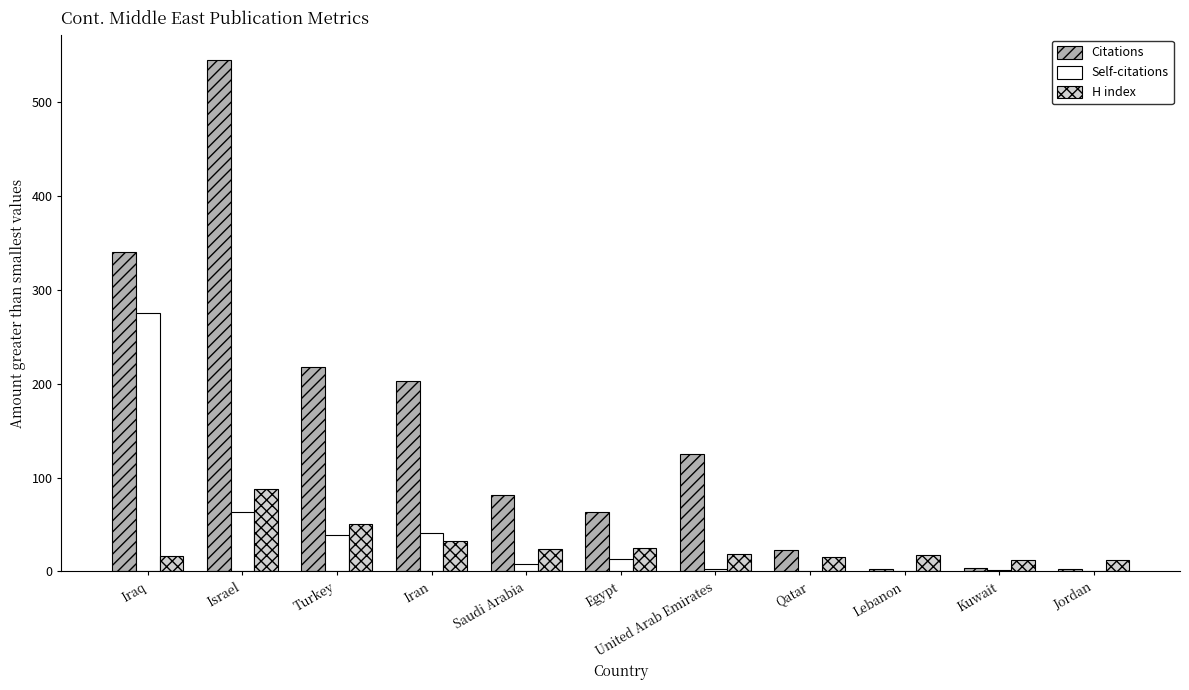

The value of Citations at Qatar is 23. True or false?

True